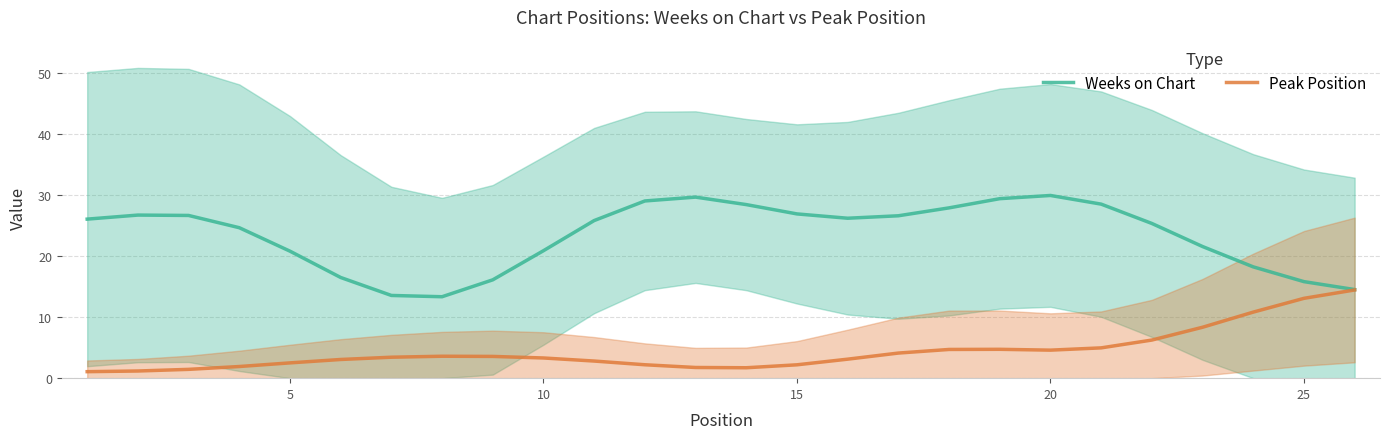

What is the difference between the second highest and second lowest values in the Weeks on Chart series?

16.1